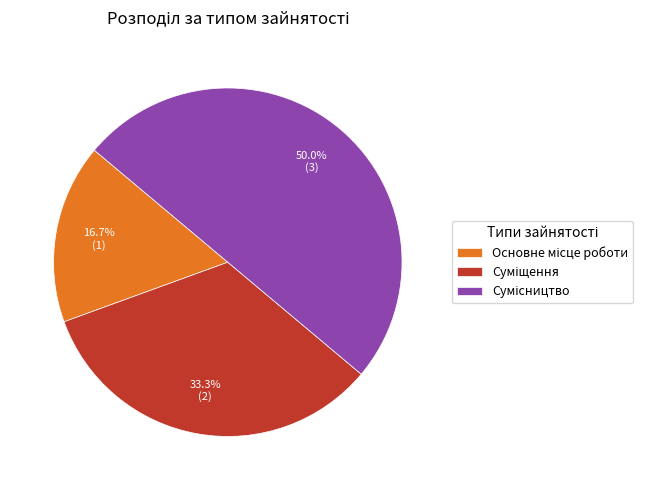

Is it true that Сумісництво is 55% of the pie?

False